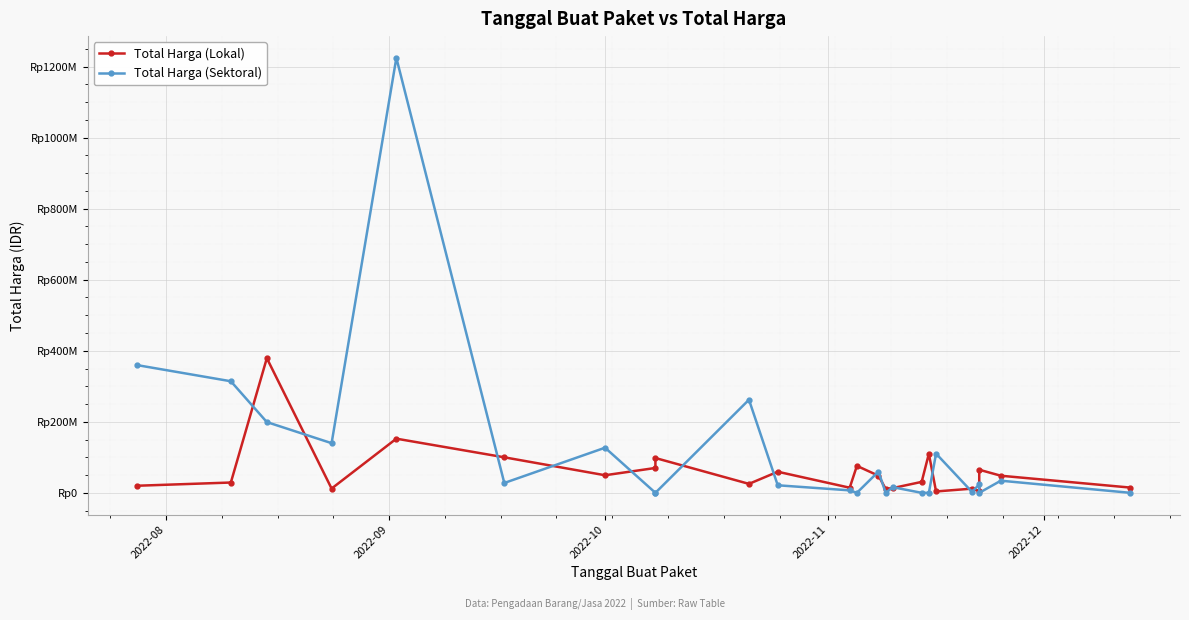

How many times do Total Harga (Lokal) and Total Harga (Sektoral) cross each other?

15